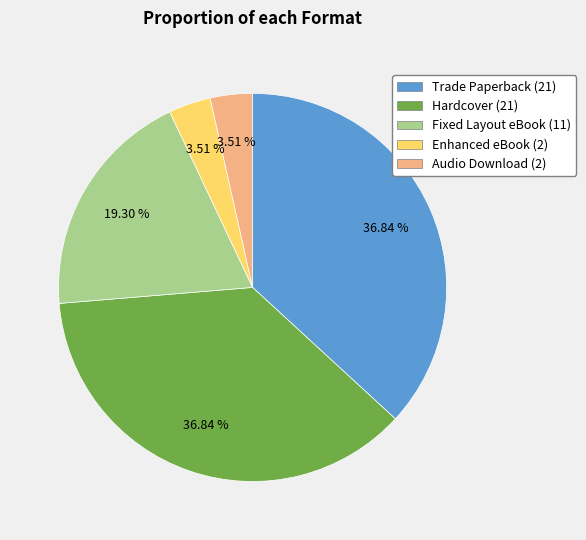

True or false: Trade Paperback accounts for 37% of the total.

True